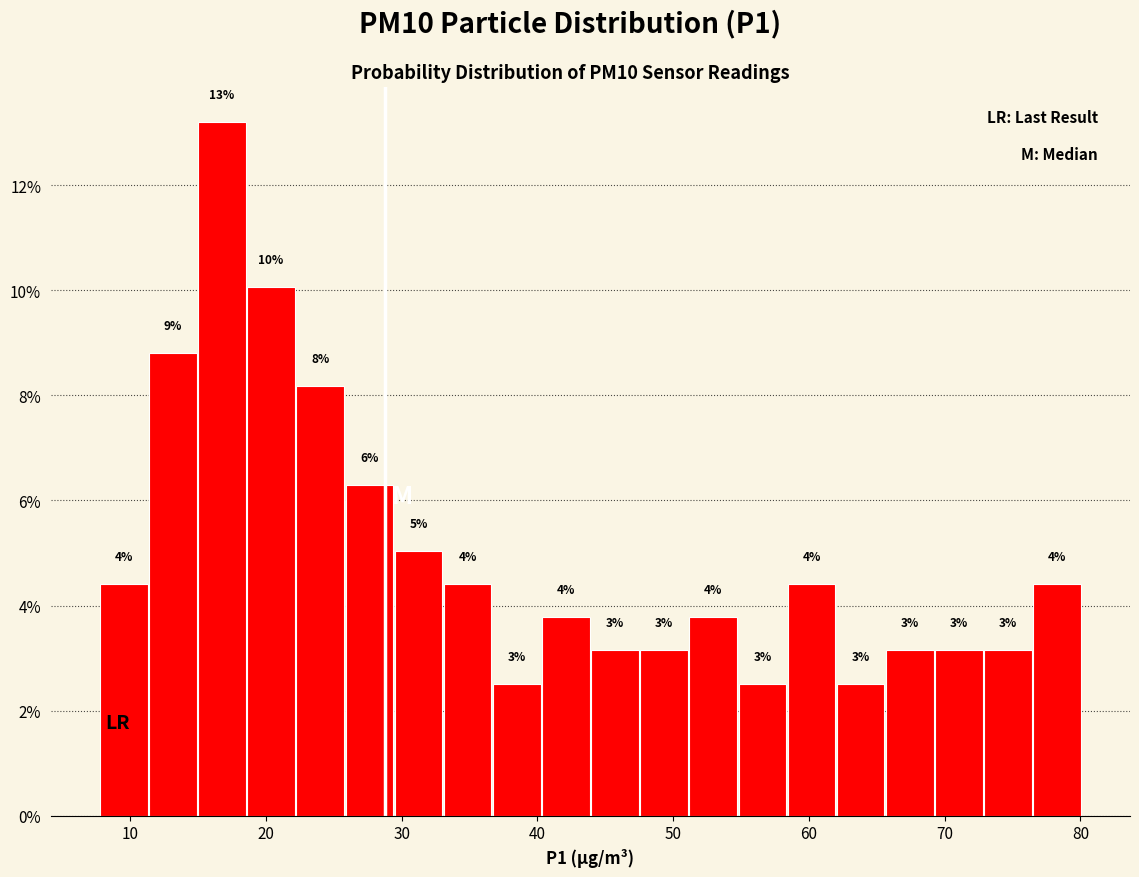

Read against the x-axis, roughly where is the centre of the tallest bar?

17